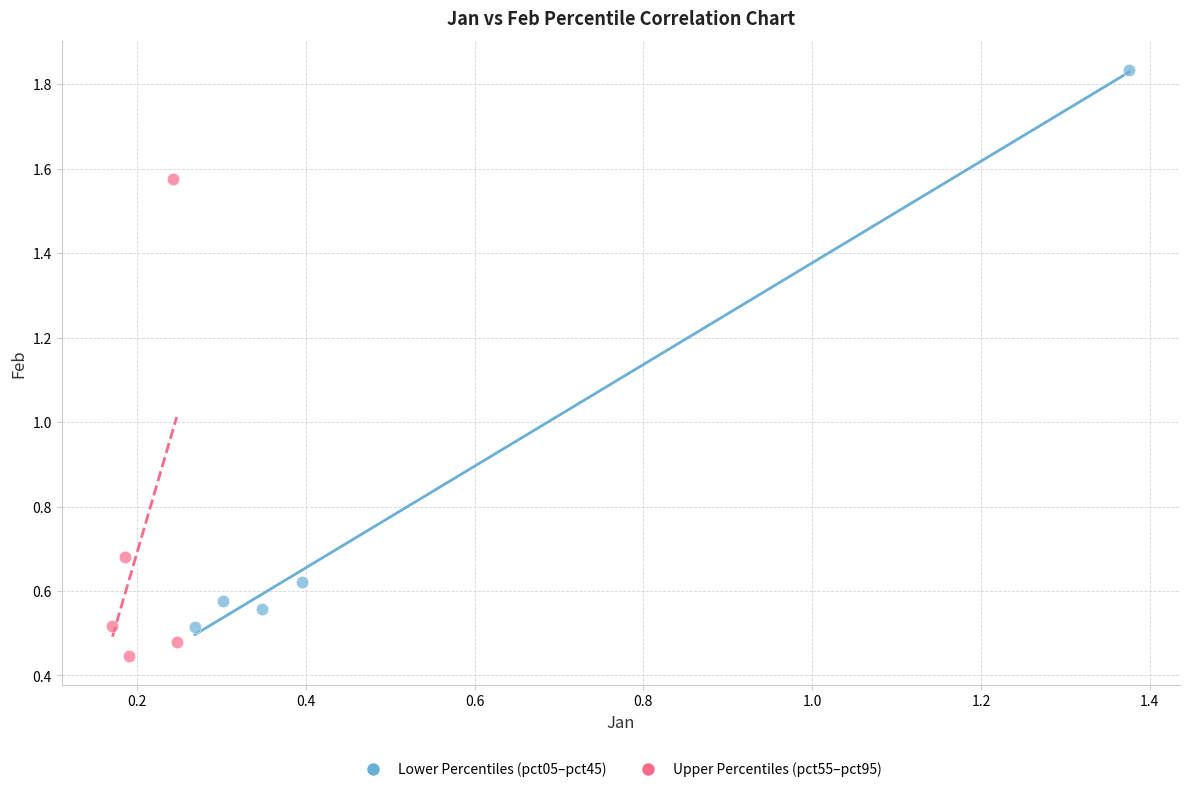

What are all the series names shown in the legend?

Lower Percentiles (pct05–pct45), Upper Percentiles (pct55–pct95)